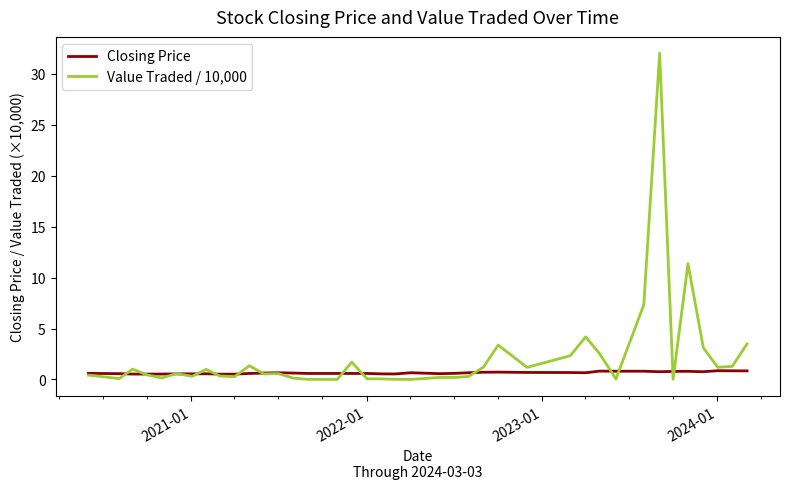

Which series has the largest total across all categories?

Value Traded / 10,000